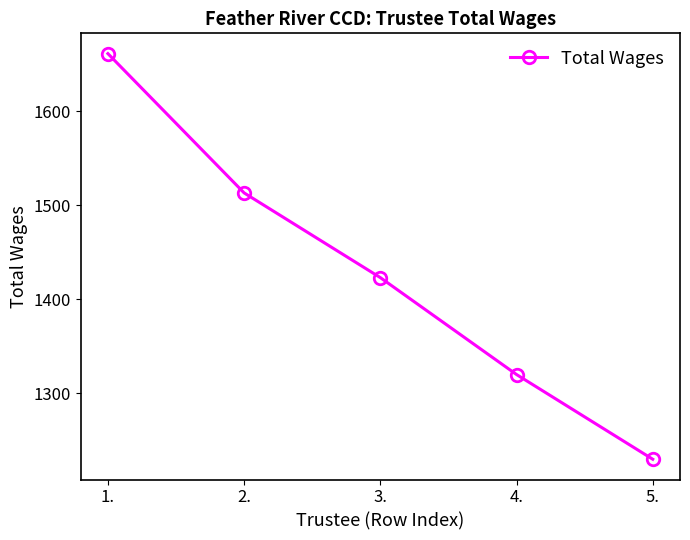

What is the difference between the maximum and second lowest values?

341